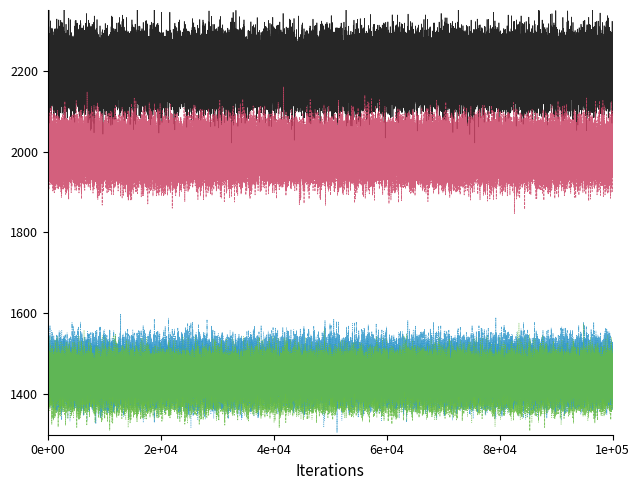

What is the smallest value displayed?

1319.7